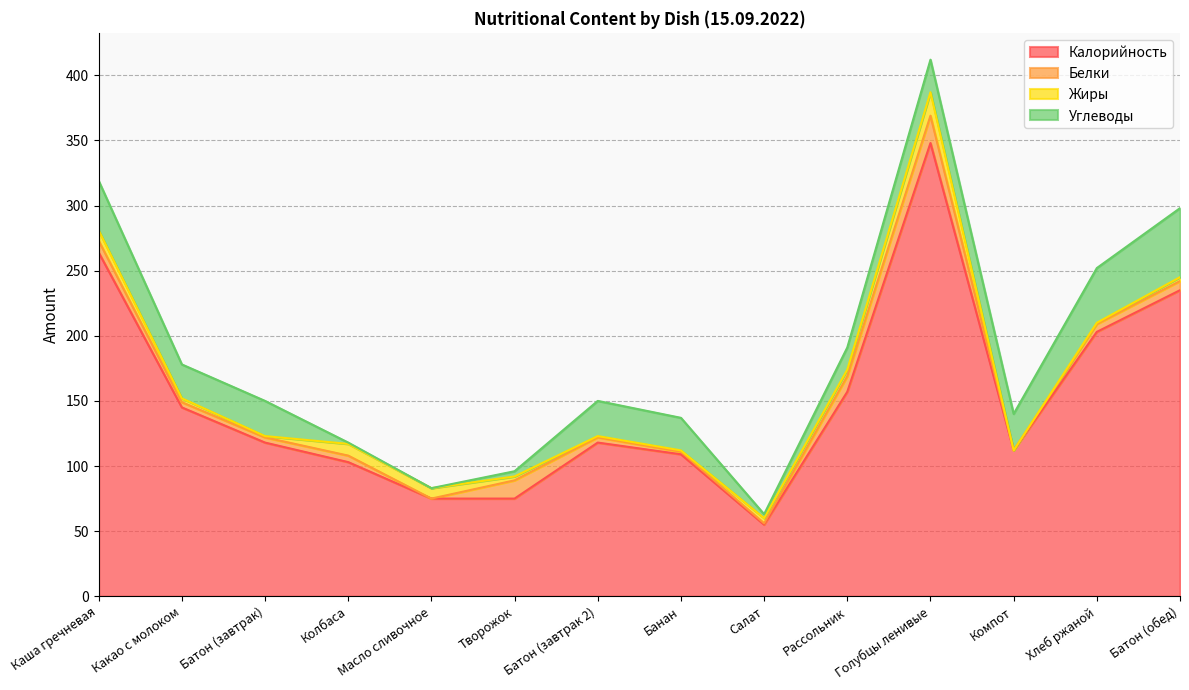

True or false: Жиры has a value of 8 at Каша гречневая.

True